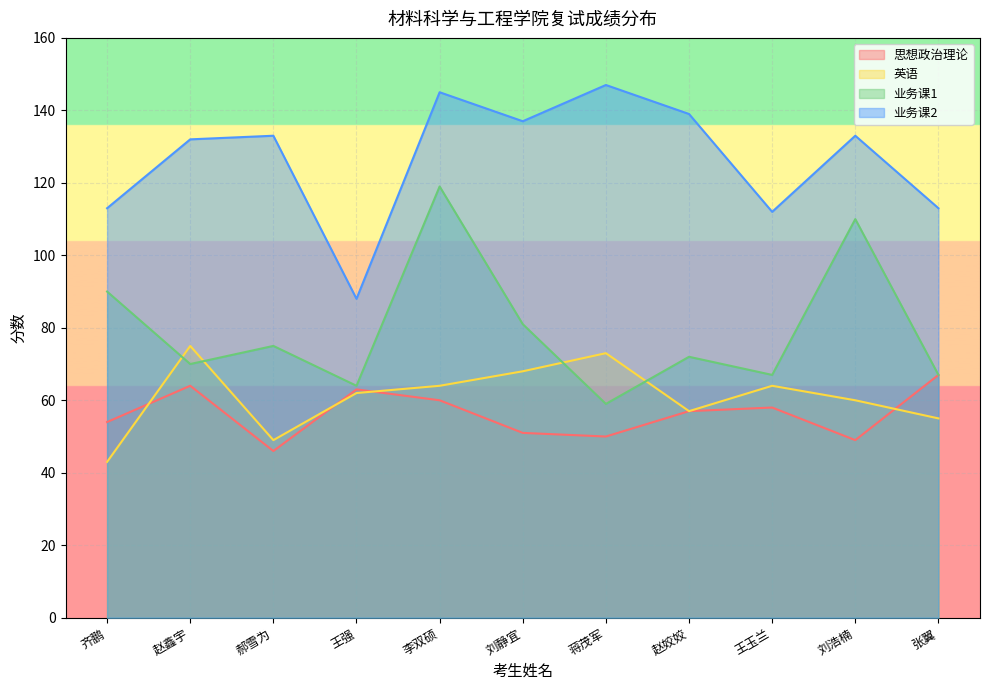

Reading left to right, transcribe all the data shown in this chart.

思想政治理论: 齐鹏=54	赵鑫宇=64	郝雪为=46	王强=63	李双硕=60	刘静宜=51	蒋茂军=50	赵姣姣=57	王玉兰=58	刘浩楠=49	张翼=67
英语: 齐鹏=43	赵鑫宇=75	郝雪为=49	王强=62	李双硕=64	刘静宜=68	蒋茂军=73	赵姣姣=57	王玉兰=64	刘浩楠=60	张翼=55
业务课1: 齐鹏=90	赵鑫宇=70	郝雪为=75	王强=64	李双硕=119	刘静宜=81	蒋茂军=59	赵姣姣=72	王玉兰=67	刘浩楠=110	张翼=67
业务课2: 齐鹏=113	赵鑫宇=132	郝雪为=133	王强=88	李双硕=145	刘静宜=137	蒋茂军=147	赵姣姣=139	王玉兰=112	刘浩楠=133	张翼=113